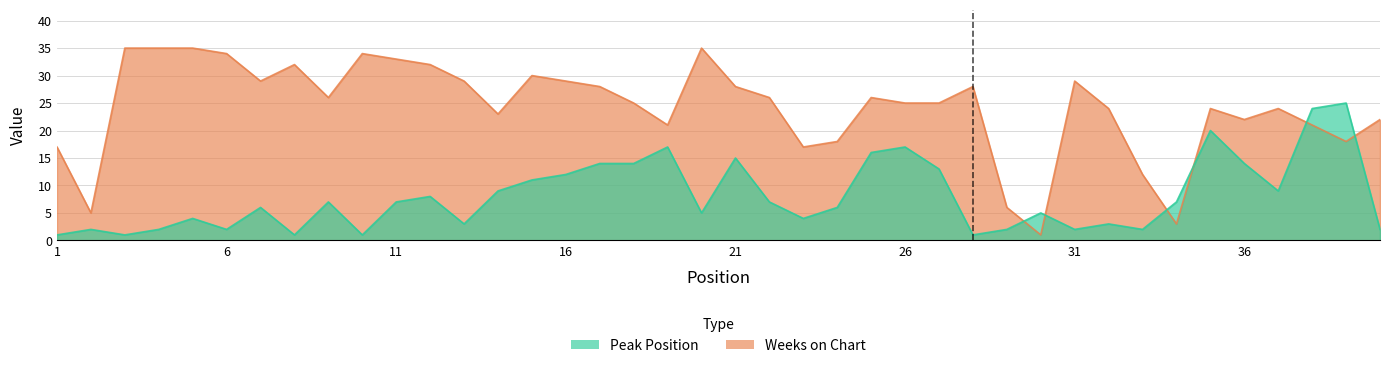

At which label is Peak Position closest to 13?

27